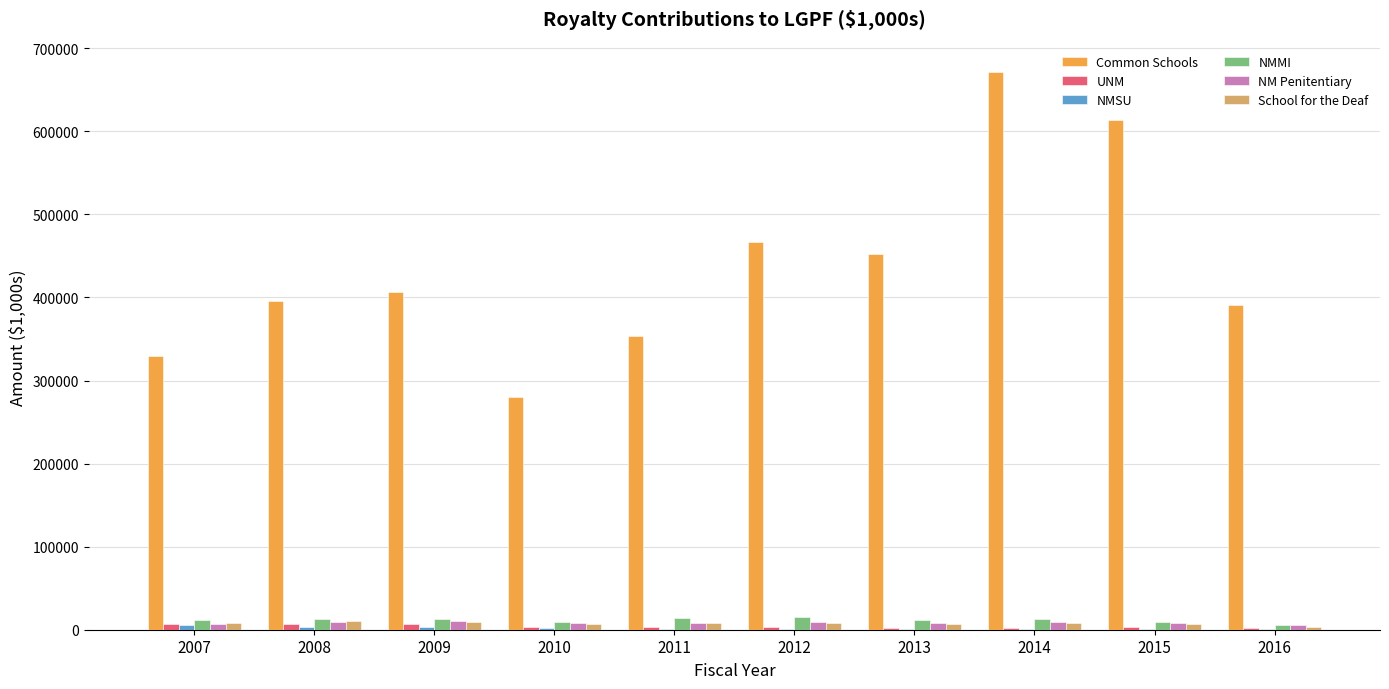

Which series has the largest total across all categories?

Common Schools